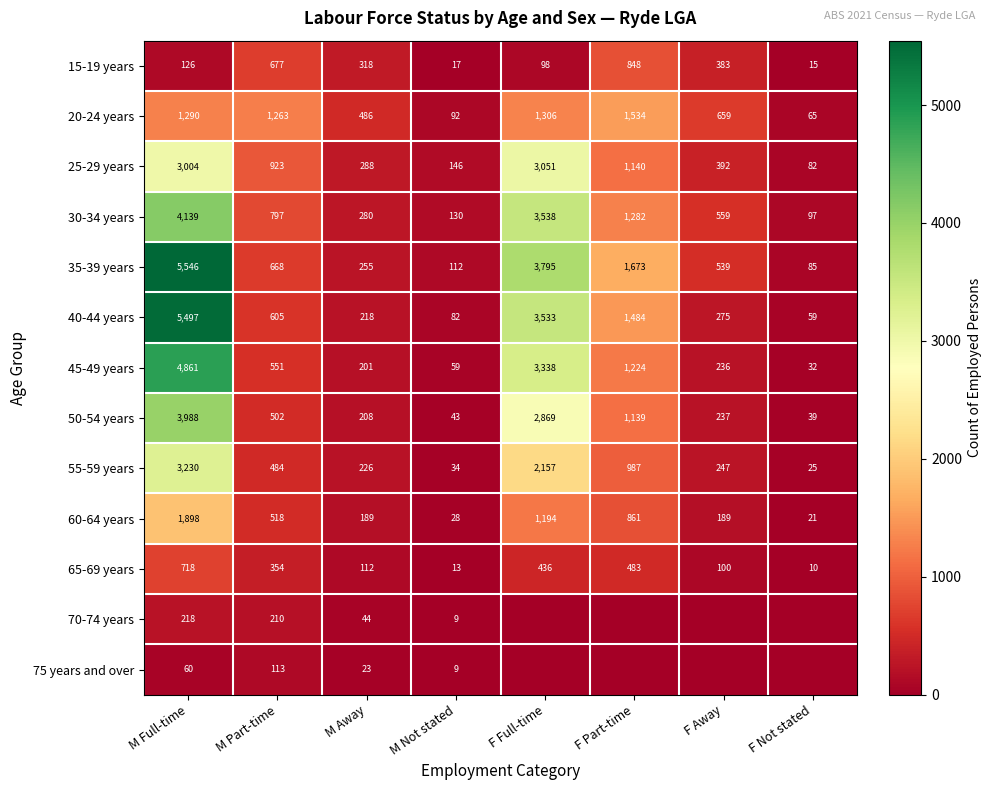

How many values in the 50-54 years series are below 502?

4